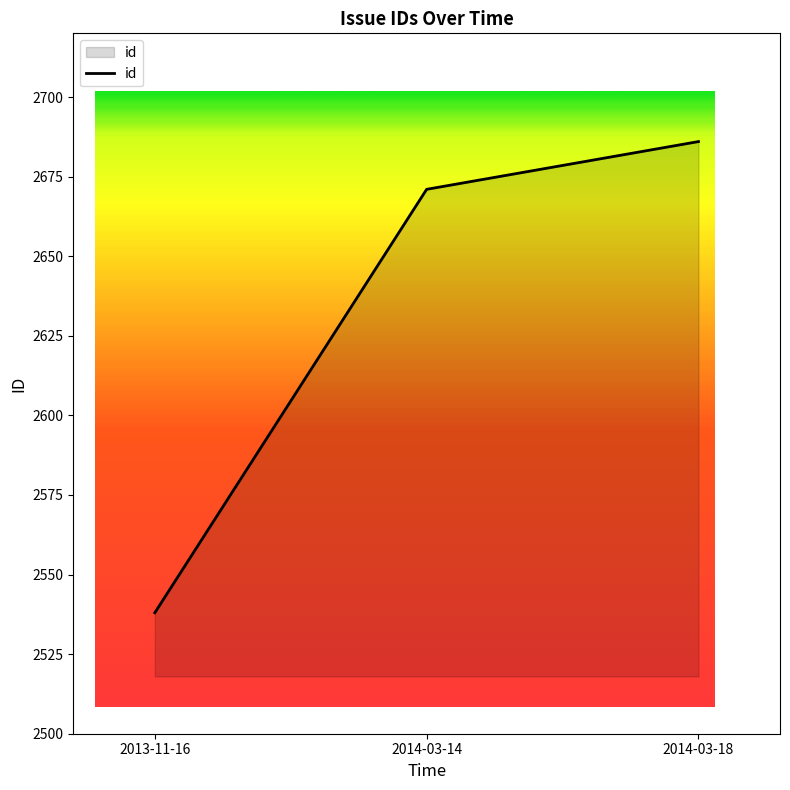

What is the smallest value displayed?

2538